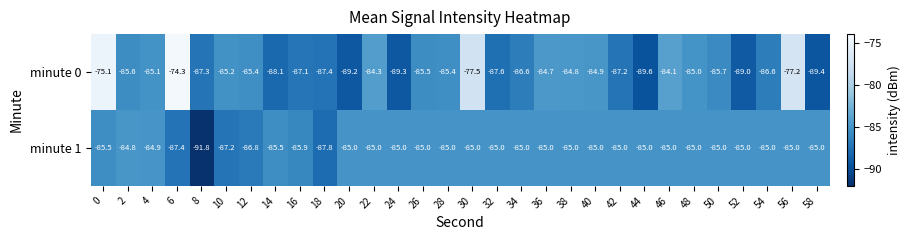

What is the difference between the maximum and minimum values in the minute 0 series?

15.3